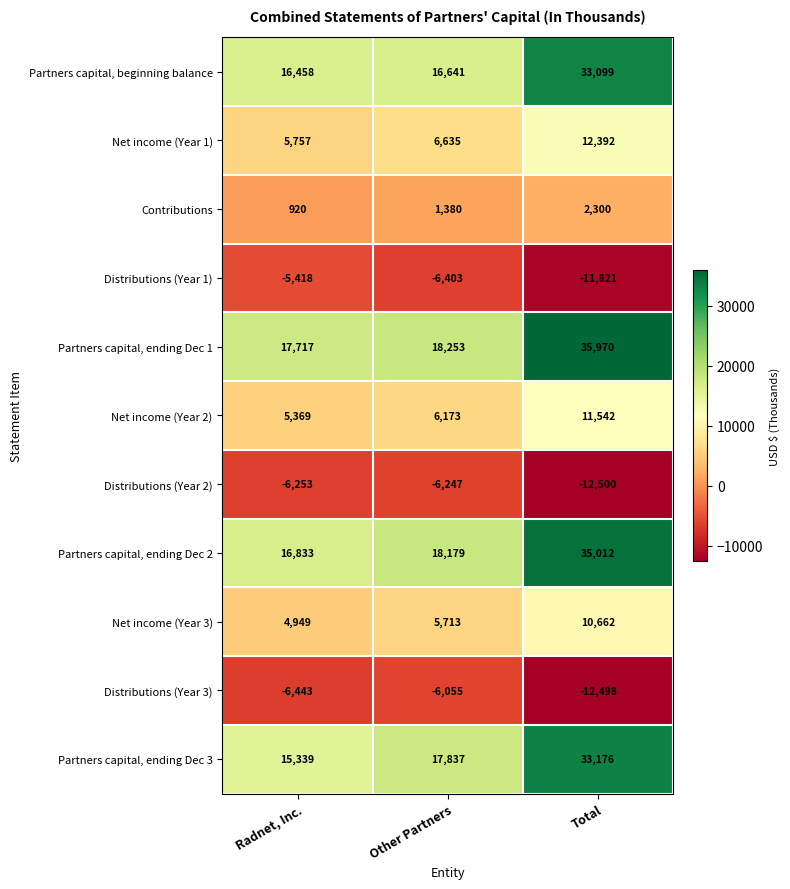

Rank the series by their maximum value, from lowest to highest.

Distributions (Year 2), Distributions (Year 3), Distributions (Year 1), Contributions, Net income (Year 3), Net income (Year 2), Net income (Year 1), Partners capital, beginning balance, Partners capital, ending Dec 3, Partners capital, ending Dec 2, Partners capital, ending Dec 1